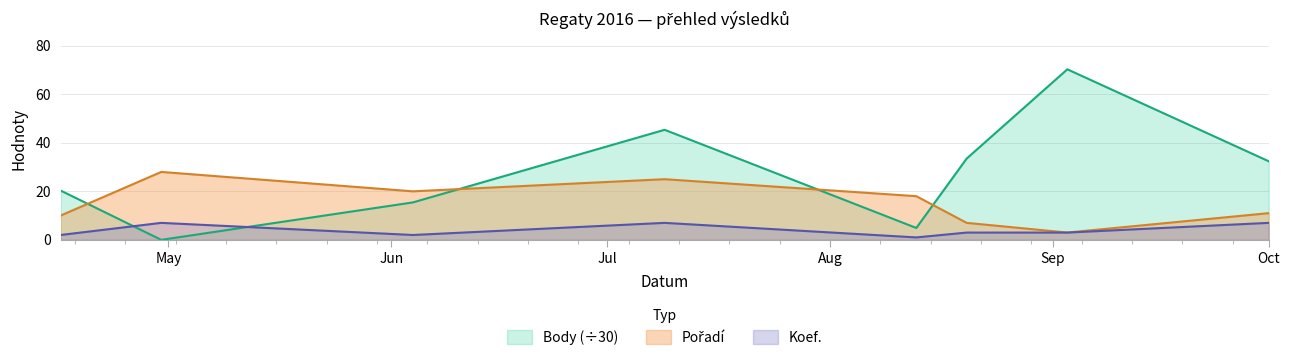

Rank the series by their maximum value, from highest to lowest.

Body, Pořadí, Koef.